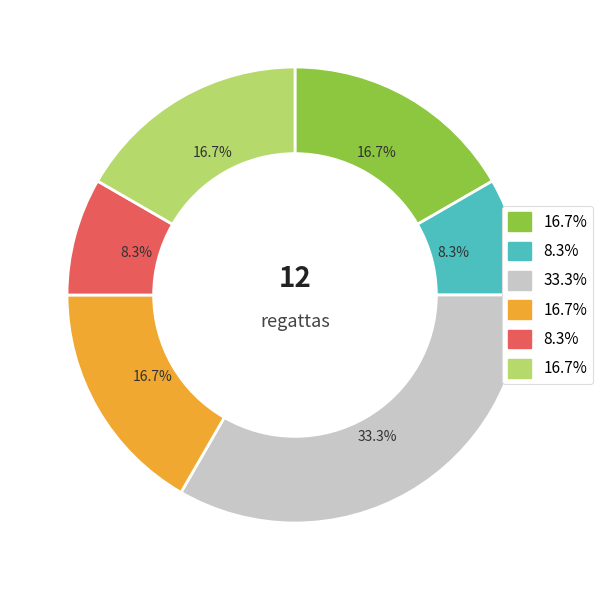

Is there a majority slice in this chart?

No